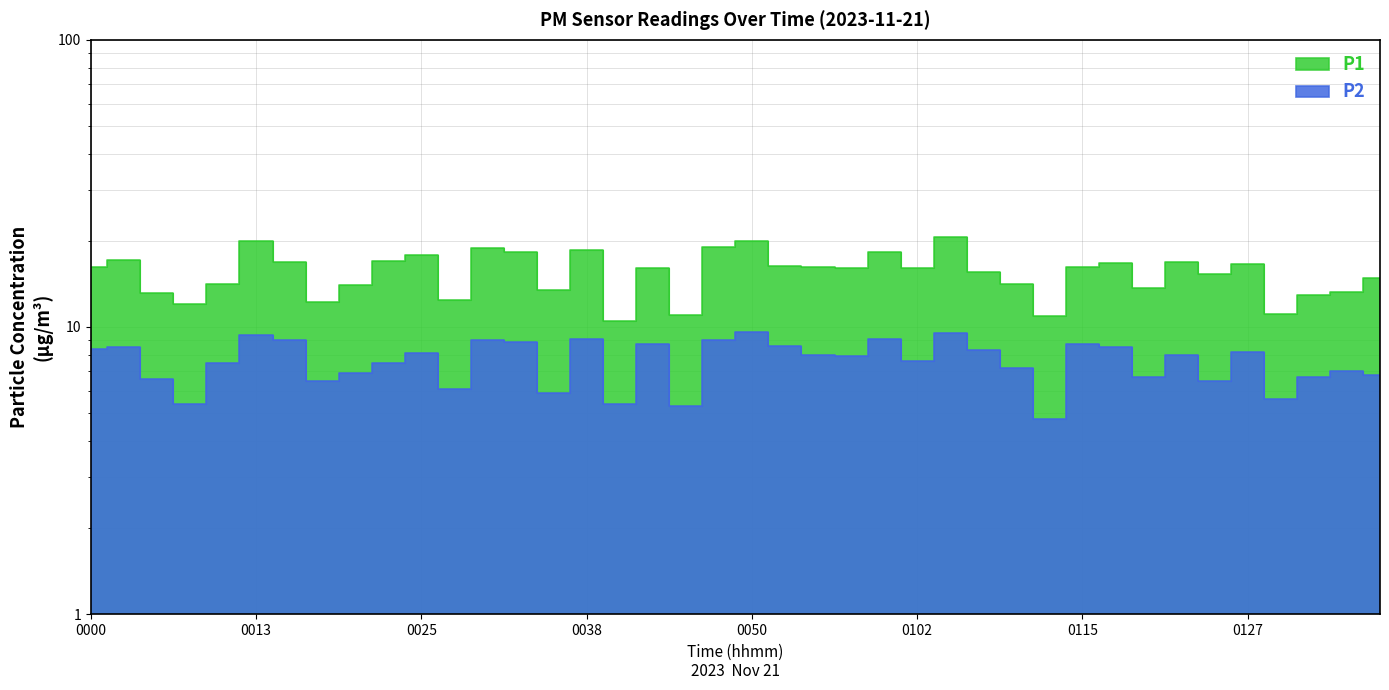

True or false: P2 has a value of 8.6 at 00:28.

False